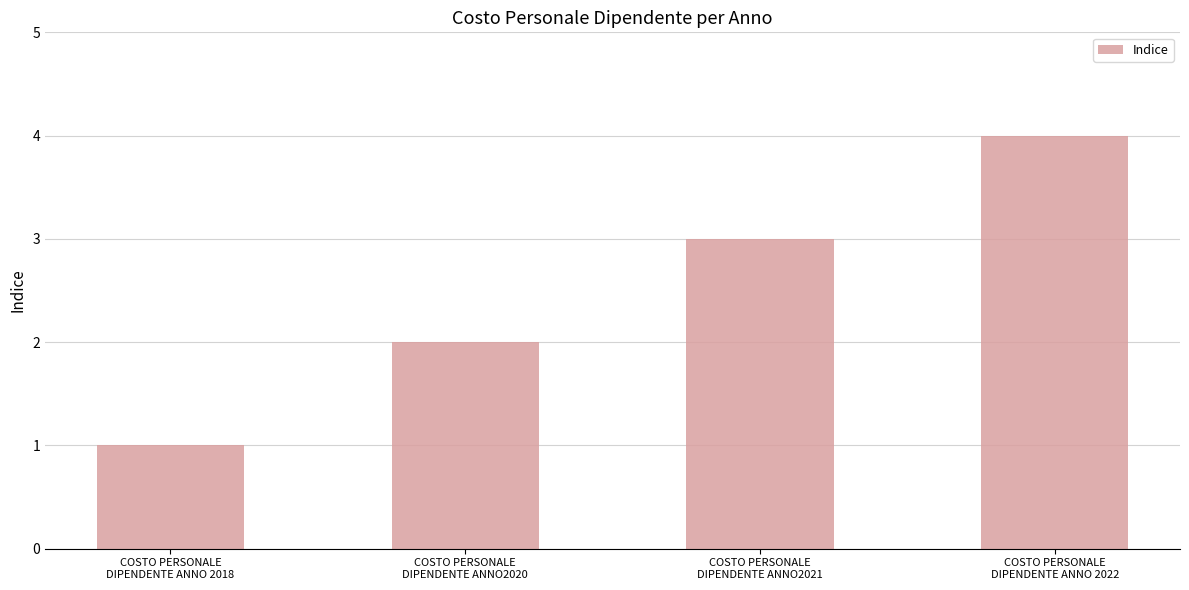

What is the change in value from COSTO PERSONALE
DIPENDENTE ANNO2020 to COSTO PERSONALE
DIPENDENTE ANNO 2022?

+2